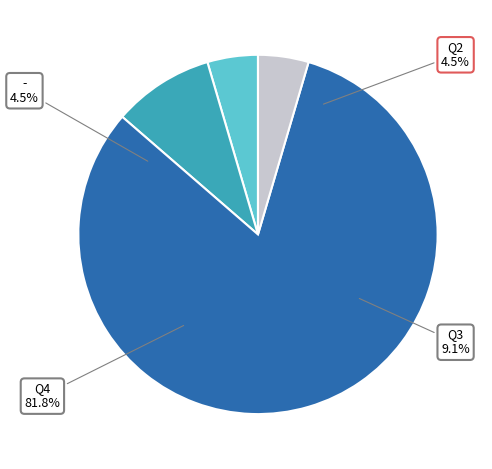

What is the change in value from Q3 to -?

-1